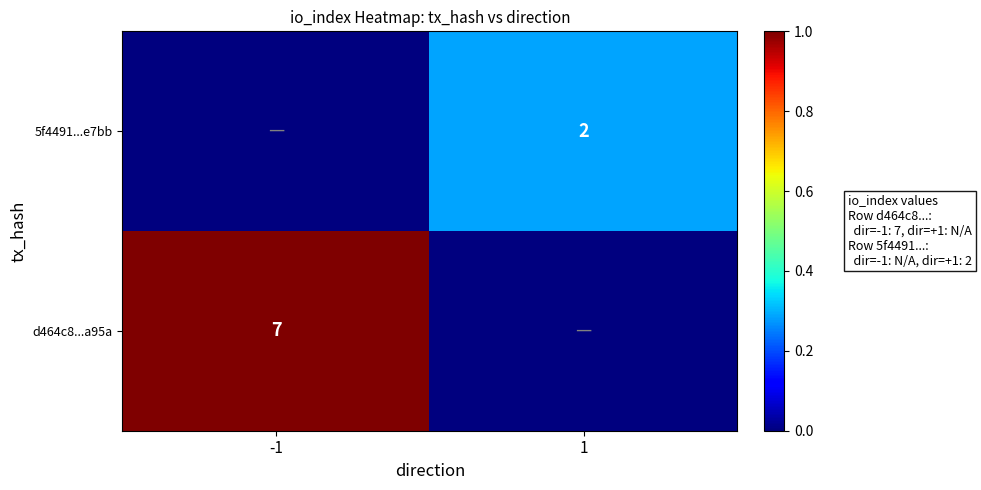

Is it true that 5f4491...e7bb equals 2 at 1?

True